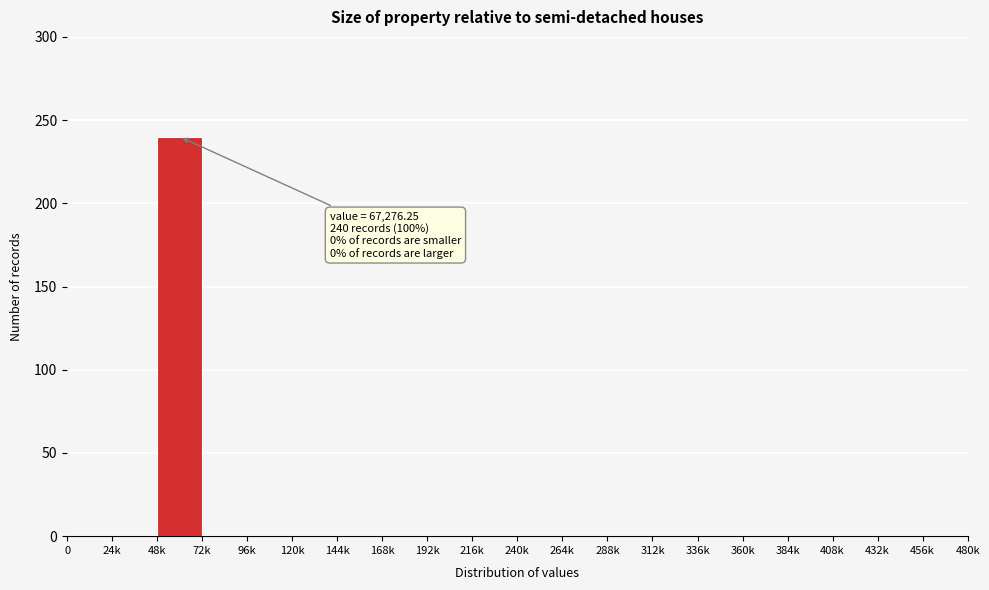

Reading left to right, extract all data points from this chart.

0=0	24k=0	48k=240	72k=0	96k=0	120k=0	144k=0	168k=0	192k=0	216k=0	240k=0	264k=0	288k=0	312k=0	336k=0	360k=0	384k=0	408k=0	432k=0	456k=0